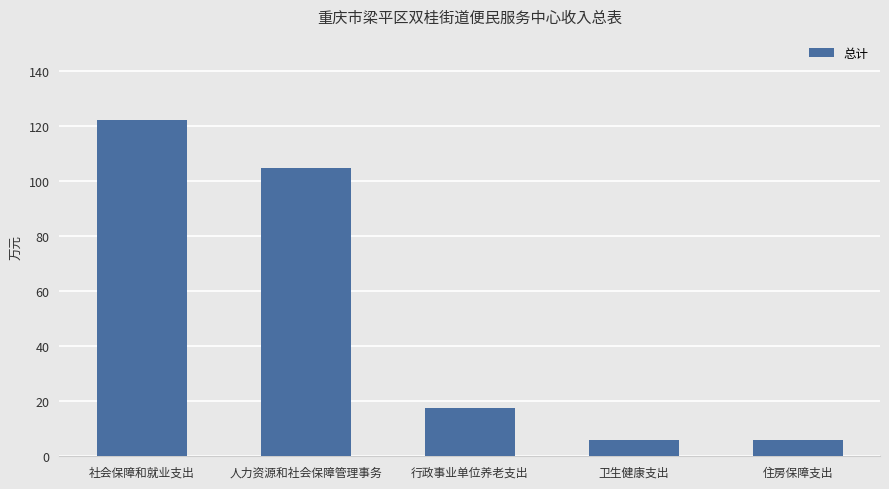

What is the label of the 2nd bar from the left?

人力资源和社会保障管理事务